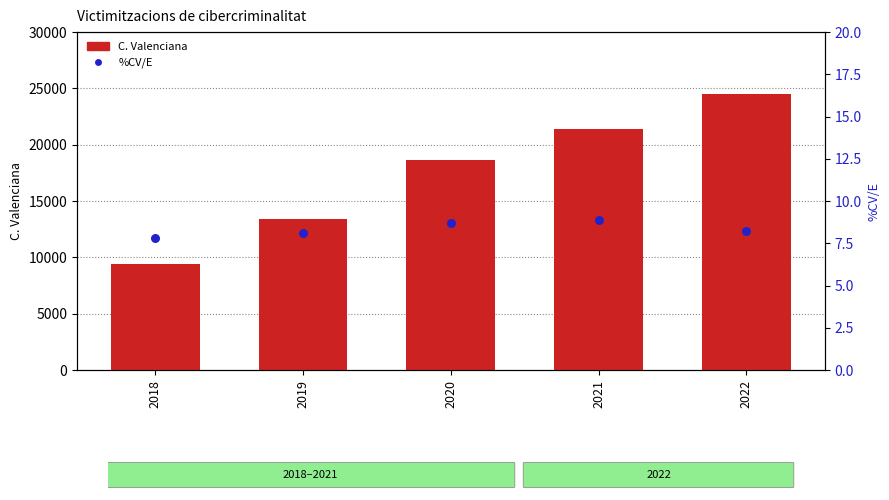

Which series has the largest total across all categories?

C. Valenciana